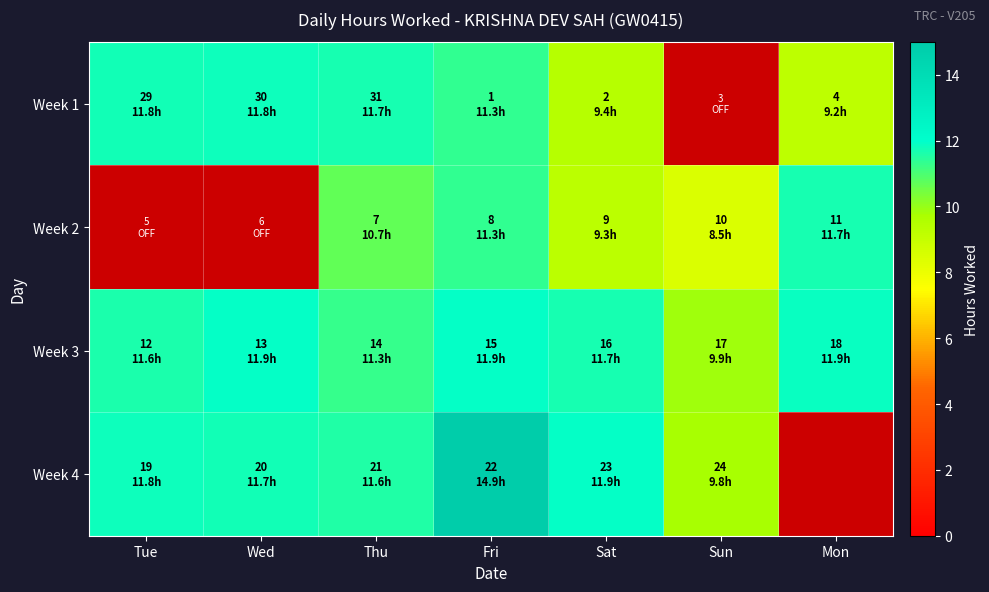

List the series in order of their overall mean, lowest first.

Week 2, Week 1, Week 4, Week 3